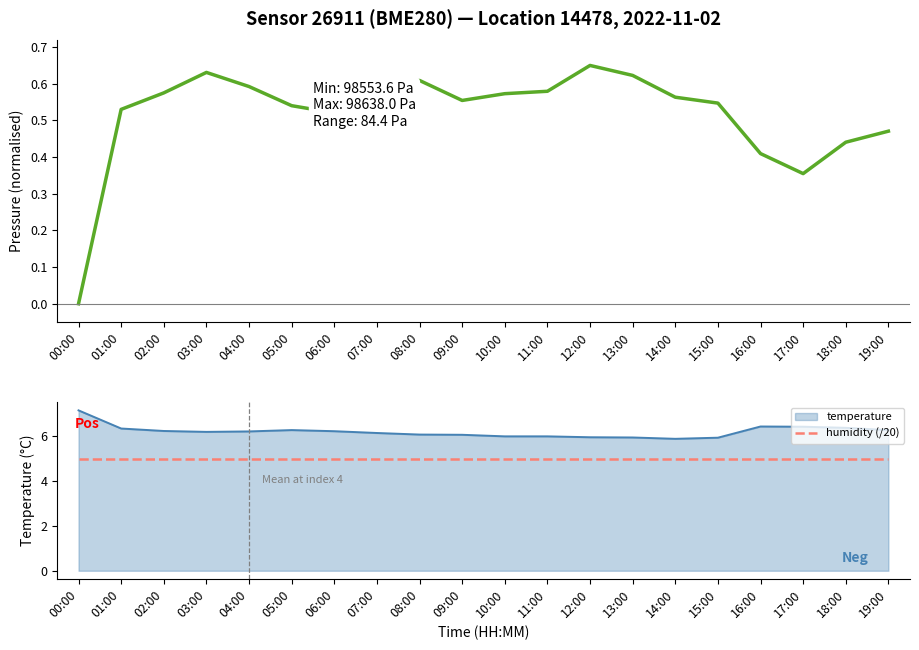

True or false: pressure and humidity (/20) intersect in this chart.

False